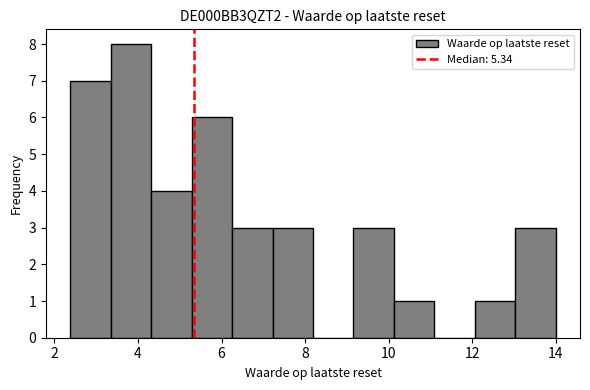

Over which range of the x-axis is the bar tallest?

3.4 to 4.4